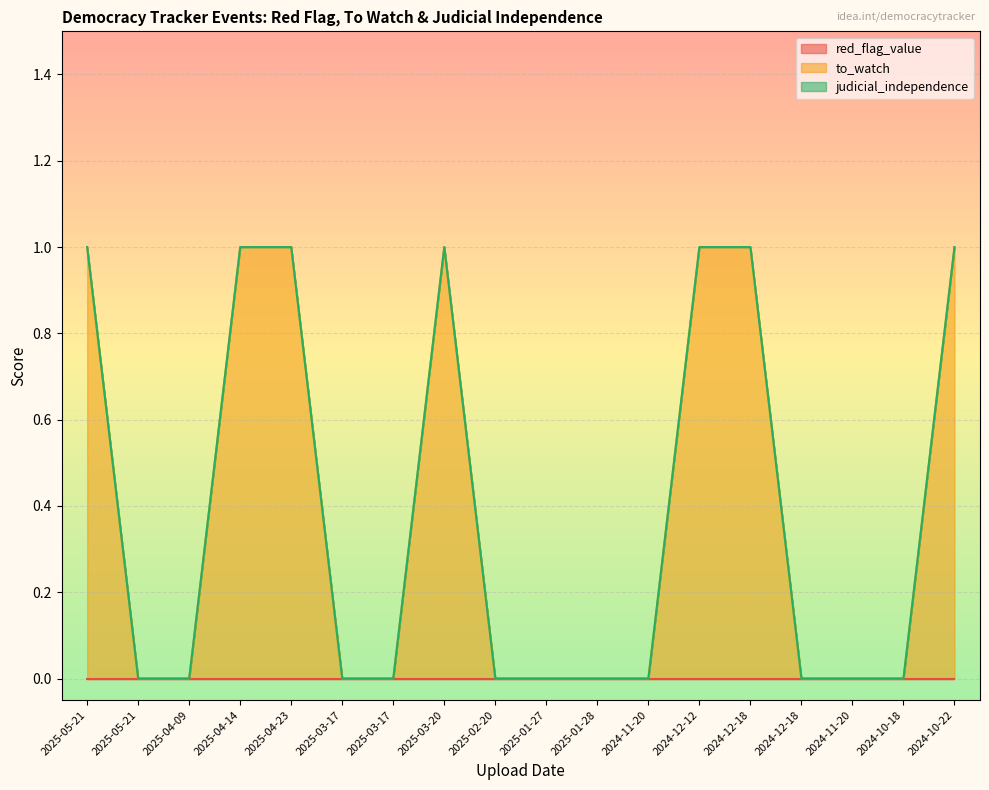

Does the chart display data point markers on the line(s)?

No